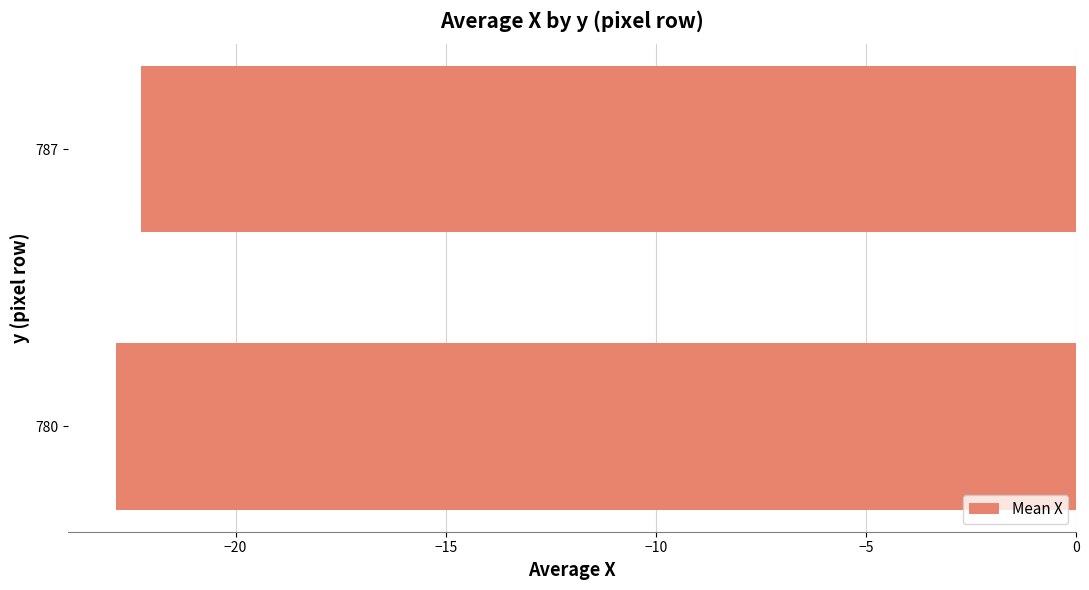

What is the sum of all values?

-45.1